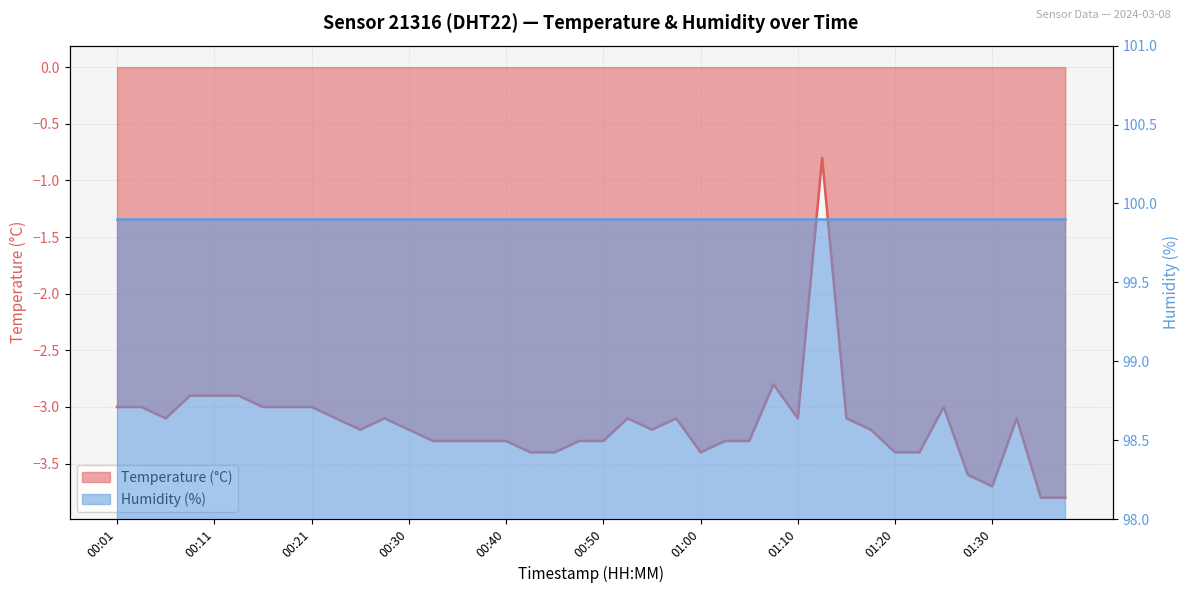

What is the difference between the maximum and minimum values?

3.0